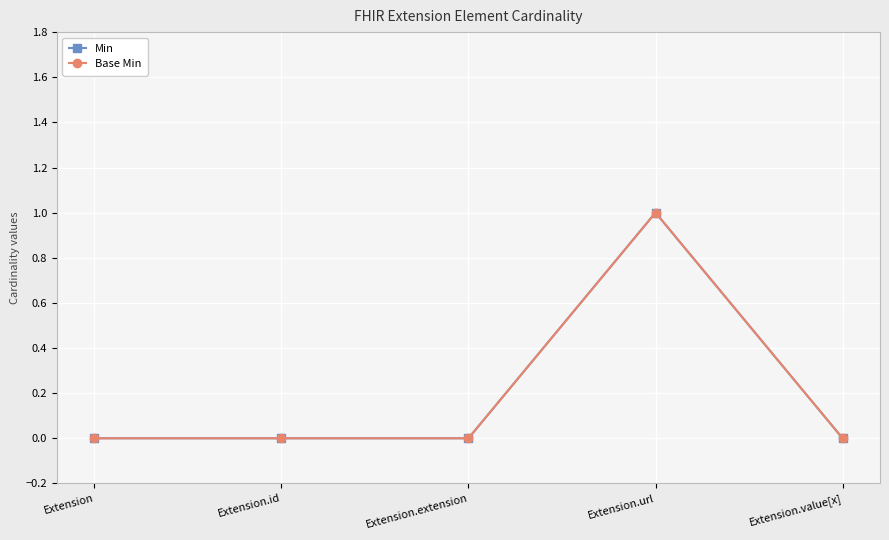

True or false: Base Min has more than 0 interior local peaks.

True